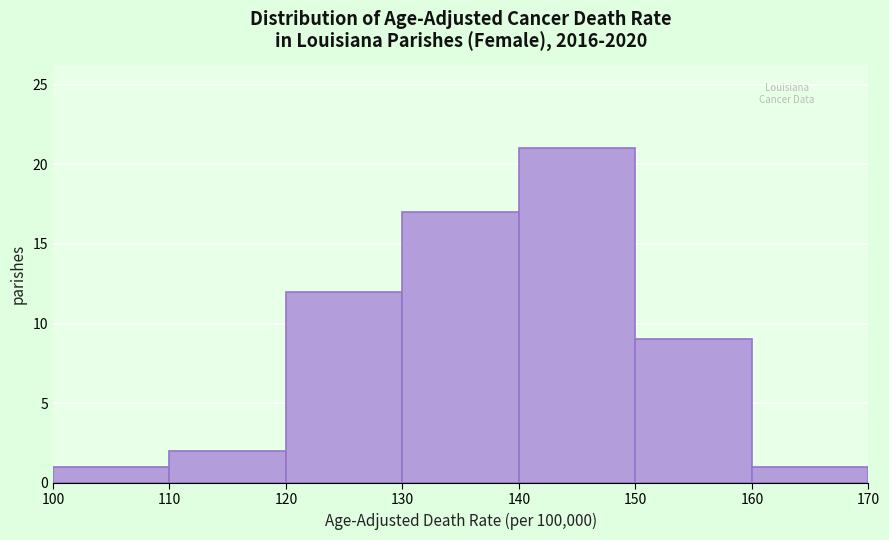

Reading left to right, transcribe this chart: for each bar, give the range it covers on the x-axis and its height. The values are not printed on the chart, so give them approximately, as read against the axis.

100 to 110: 1
110 to 120: 2
120 to 130: 12
130 to 140: 17
140 to 150: 21
150 to 160: 9
160 to 170: 1